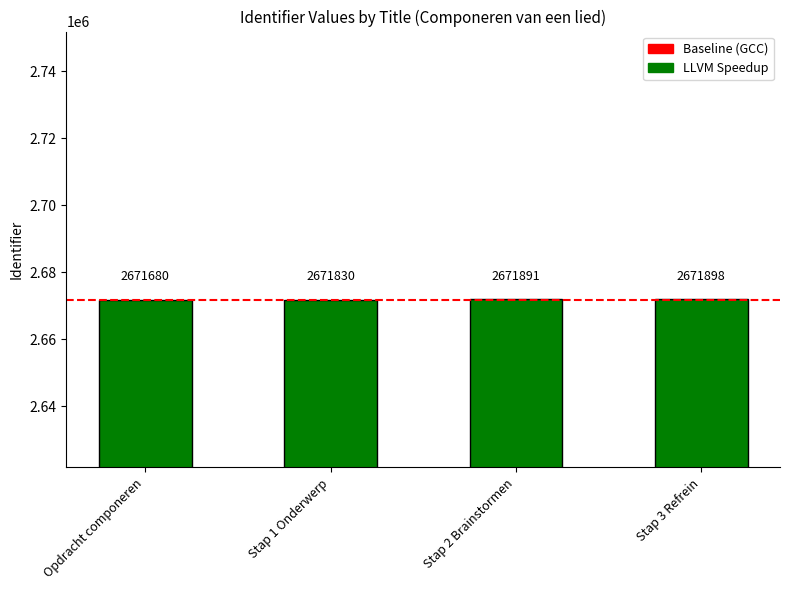

How many values are below 2671891?

2